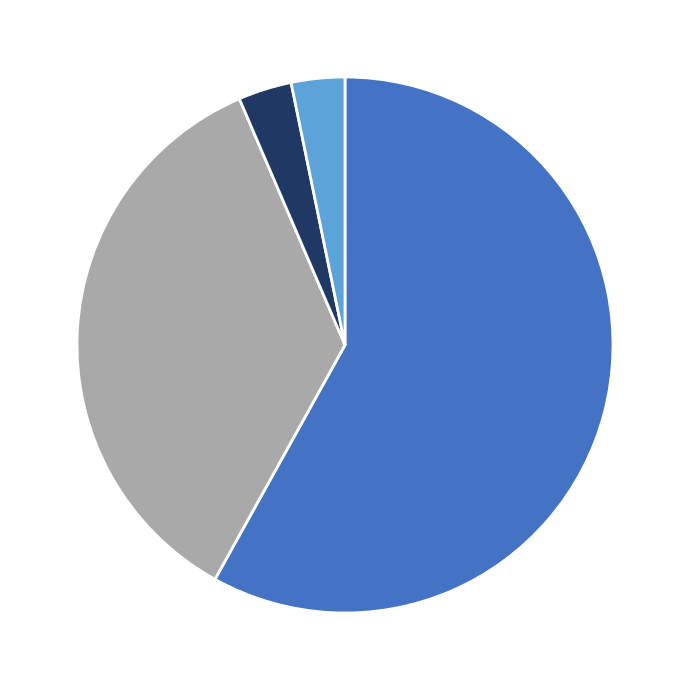

Does any single category account for the majority?

Yes